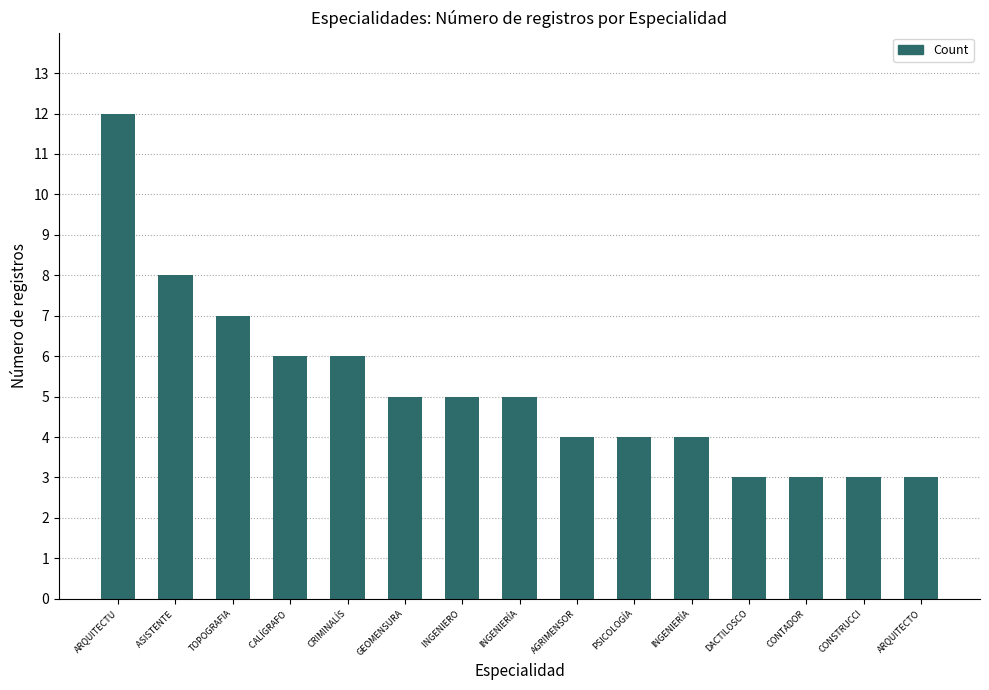

How many values are below 5?

7